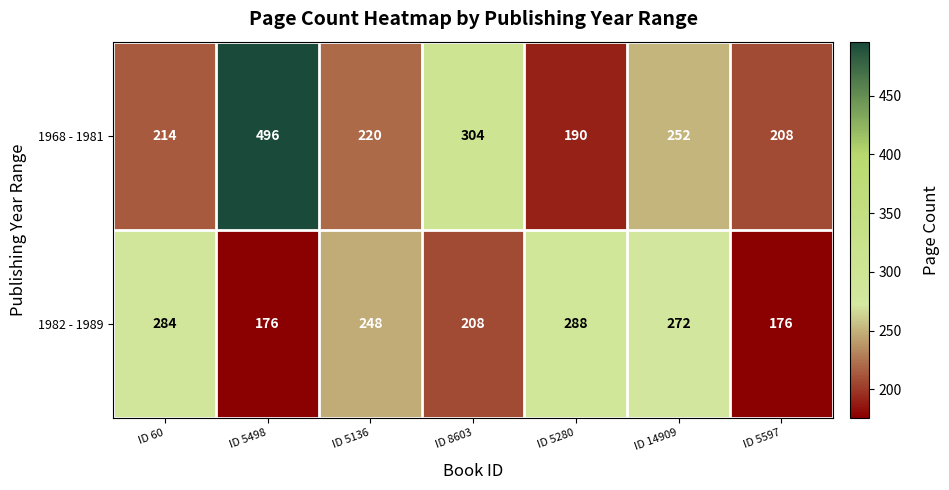

What is the total value across all series at ID 5280?

478